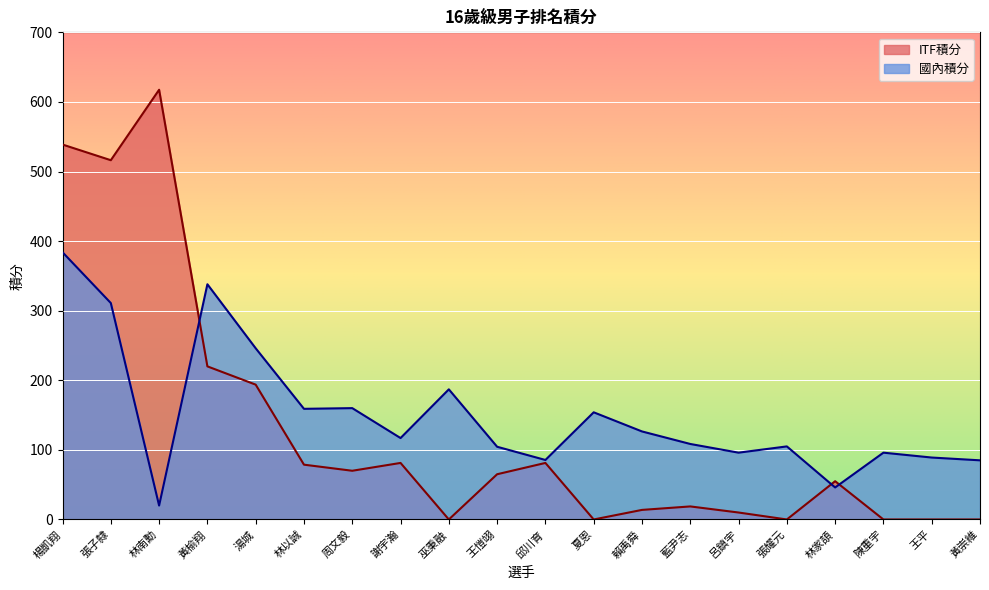

Which series has the largest total across all categories?

國內積分